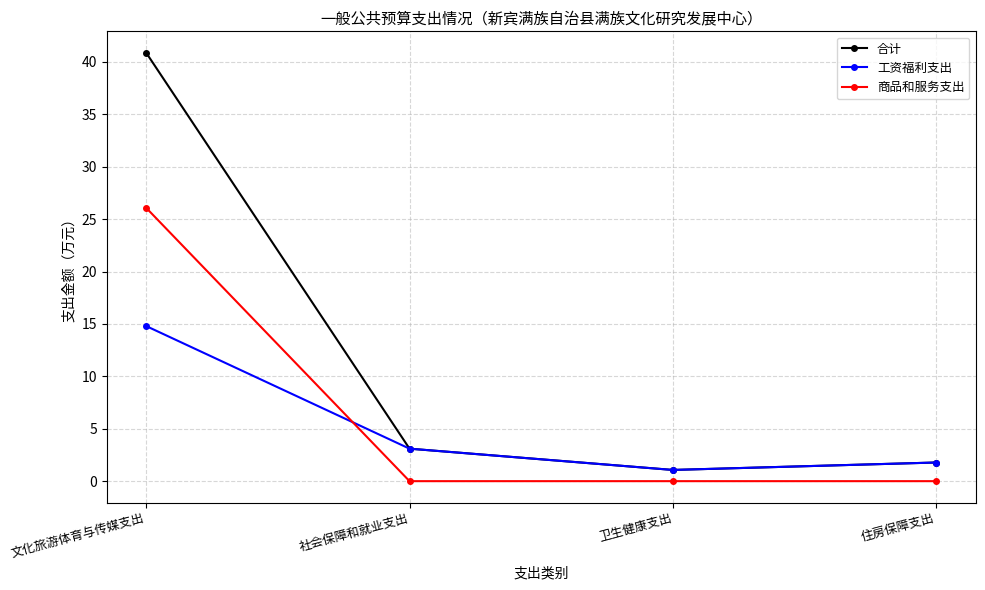

Reading left to right, what are all the values shown in this chart?

合计: 文化旅游体育与传媒支出=40.9	社会保障和就业支出=3.1	卫生健康支出=1.1	住房保障支出=1.8
工资福利支出: 文化旅游体育与传媒支出=14.8	社会保障和就业支出=3.1	卫生健康支出=1.1	住房保障支出=1.8
商品和服务支出: 文化旅游体育与传媒支出=26.1	社会保障和就业支出=0.0	卫生健康支出=0.0	住房保障支出=0.0